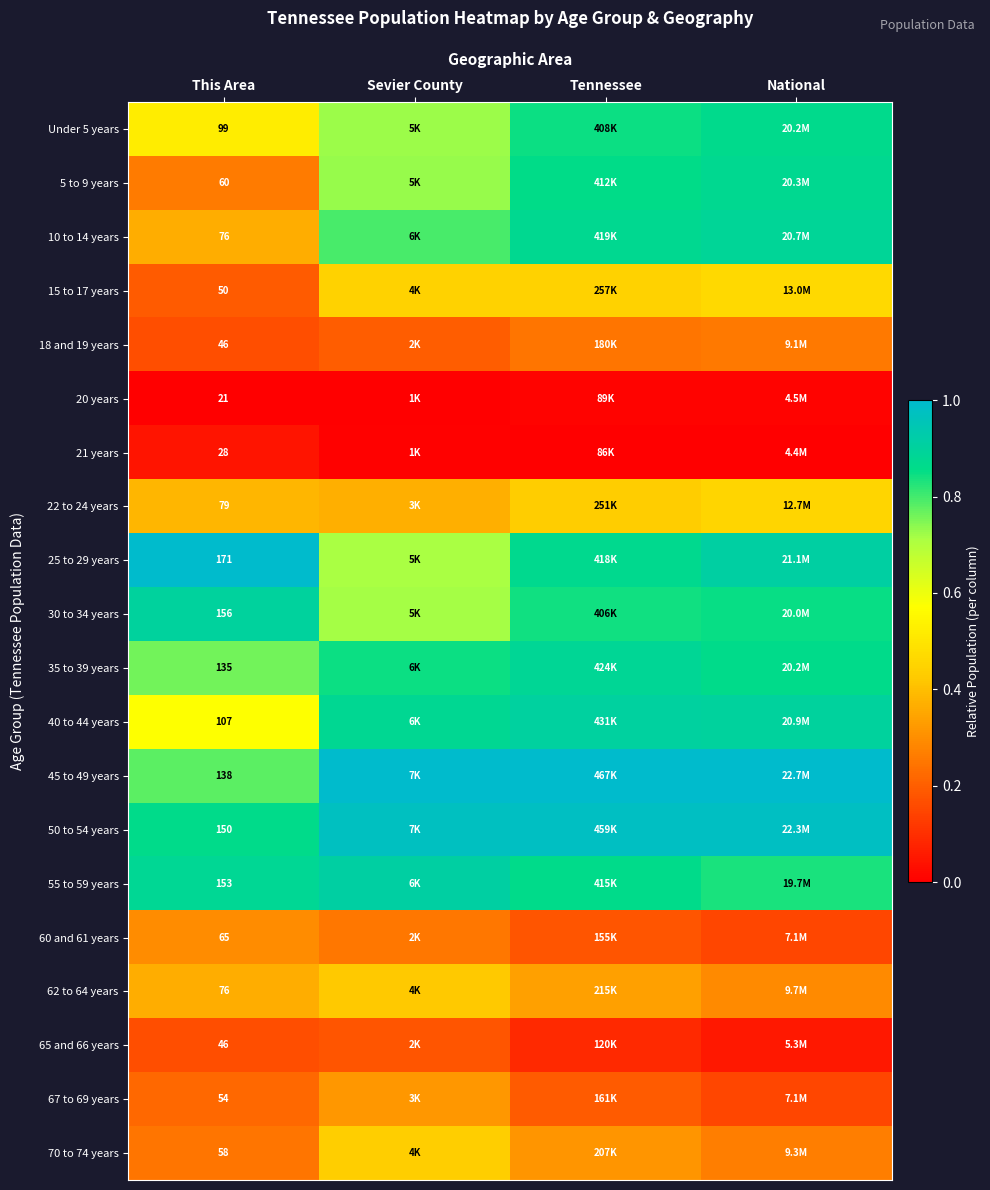

At which category does the chart reach its minimum across all series?

This Area